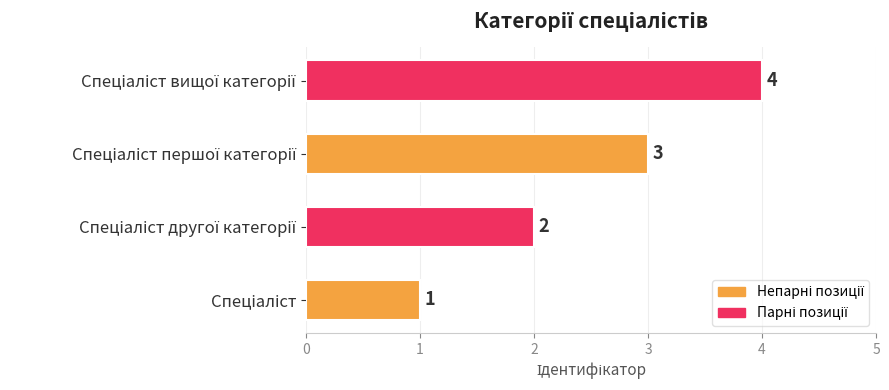

What is the difference between the maximum and minimum values?

3